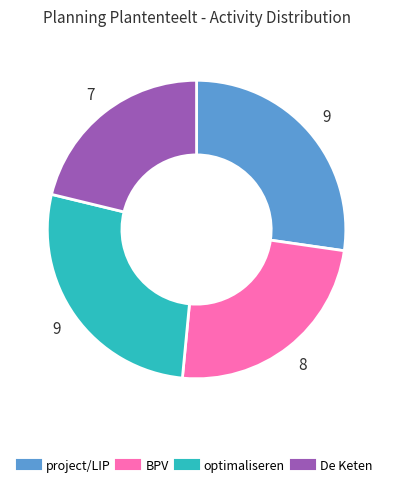

Which category has the smallest portion of the pie?

De Keten